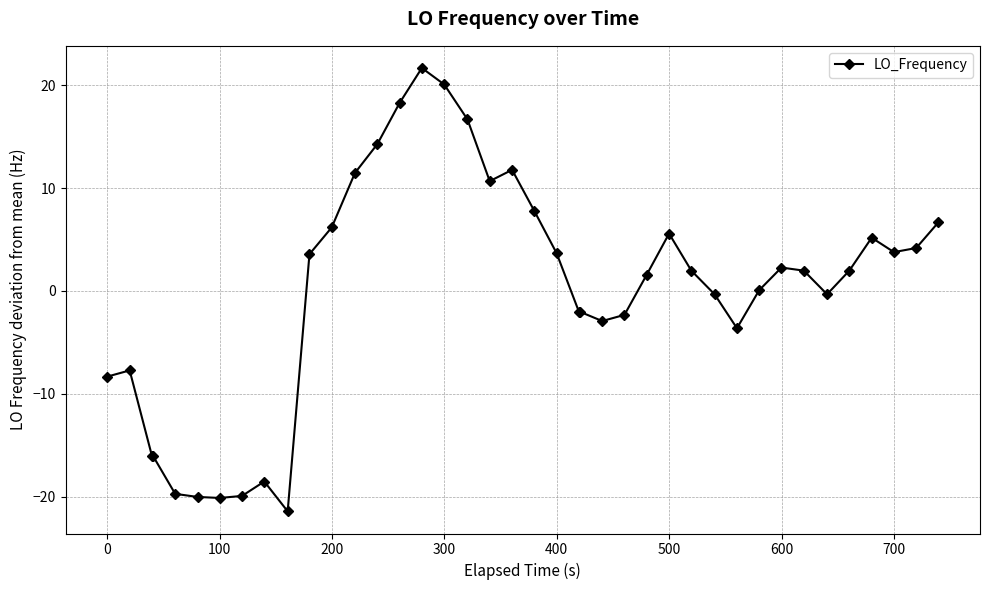

True or false: there are more than 1 points higher than both neighbors.

True